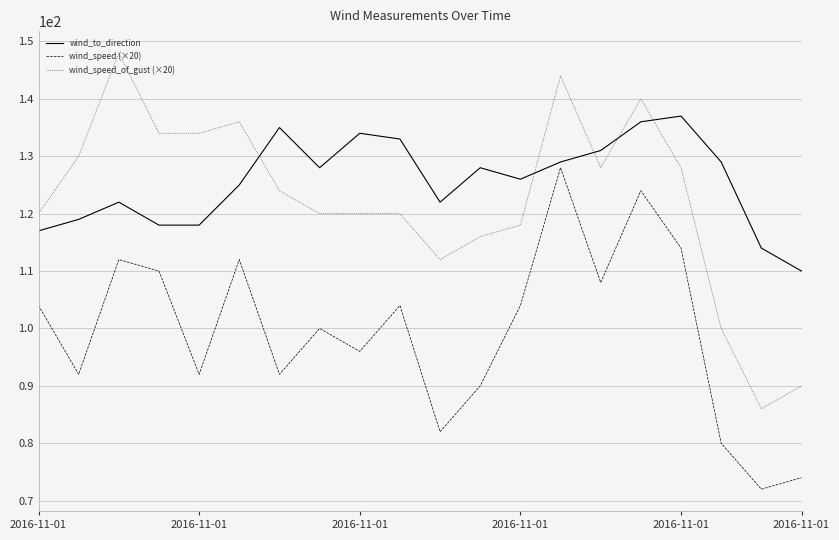

What is the maximum value shown in the chart?

148